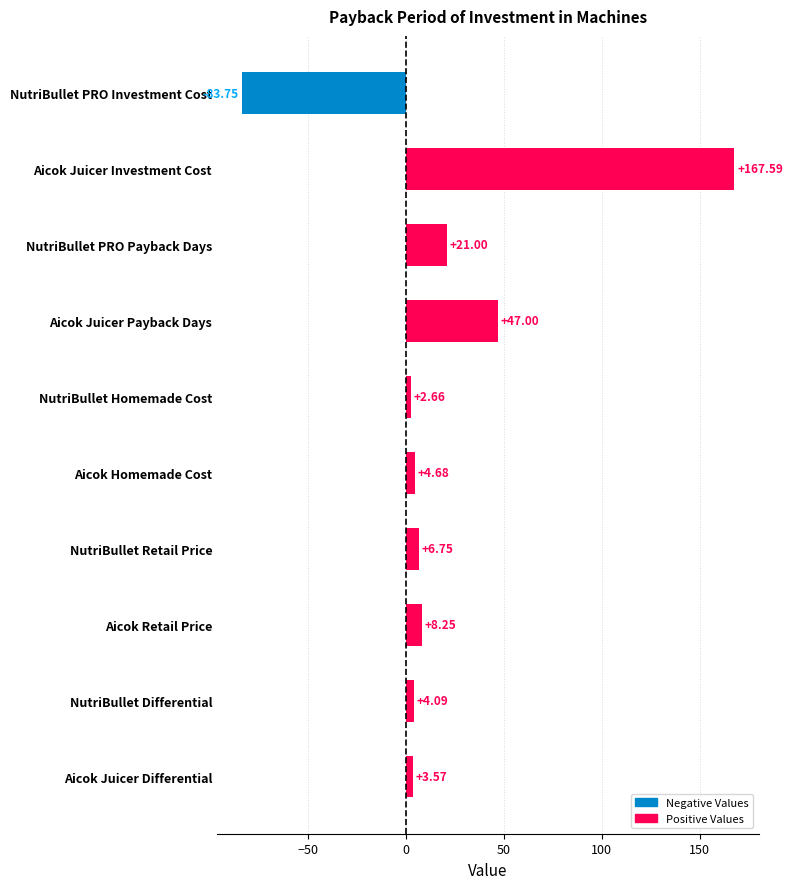

Does the chart contain stacked bars?

No